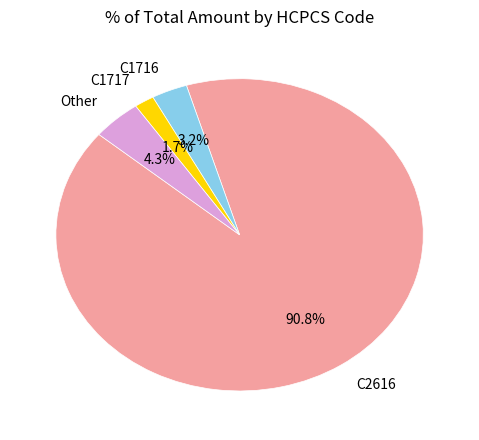

Which category has the smallest portion of the pie?

C1717